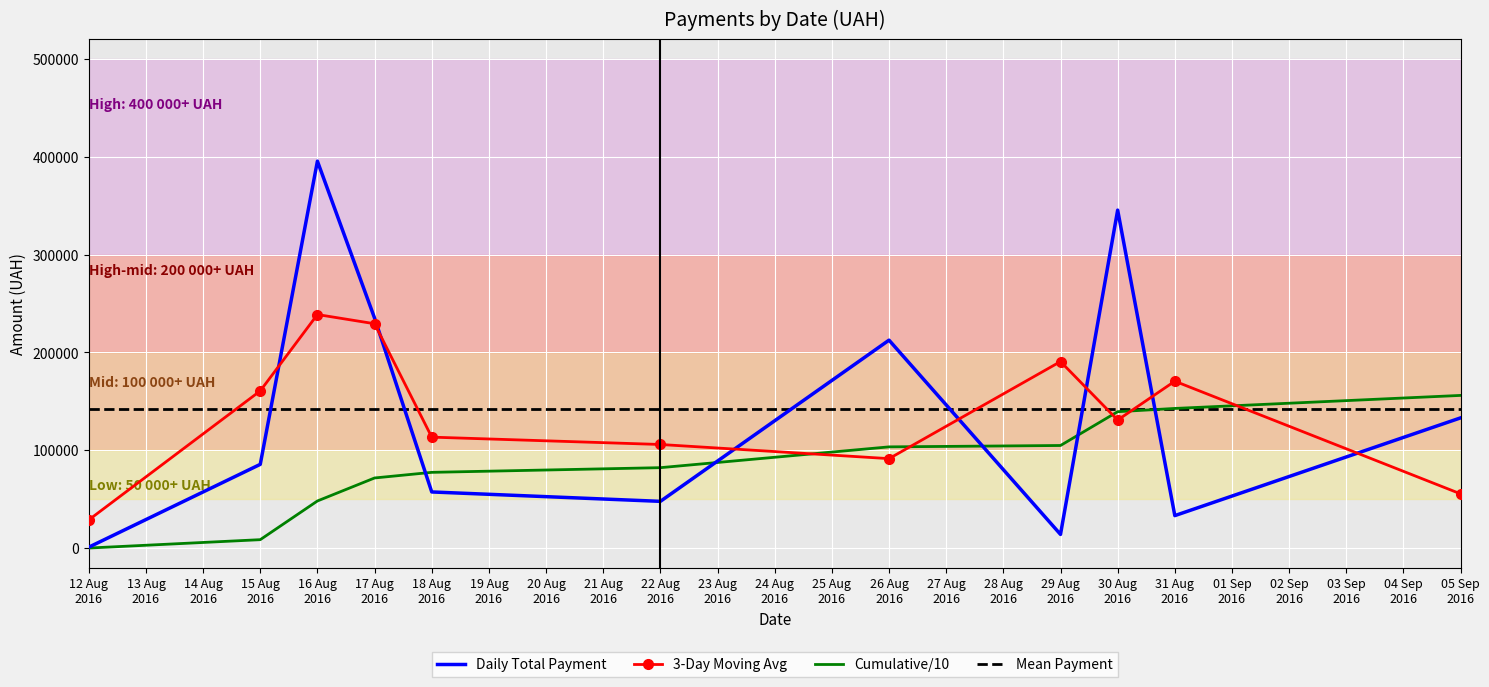

Which series has the largest range (max minus min)?

Daily Total Payment